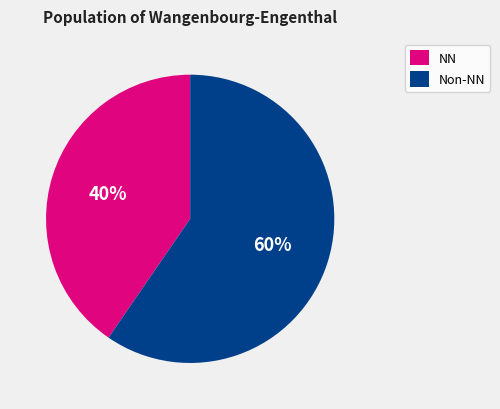

To the nearest percent, what is the average slice percentage?

50%